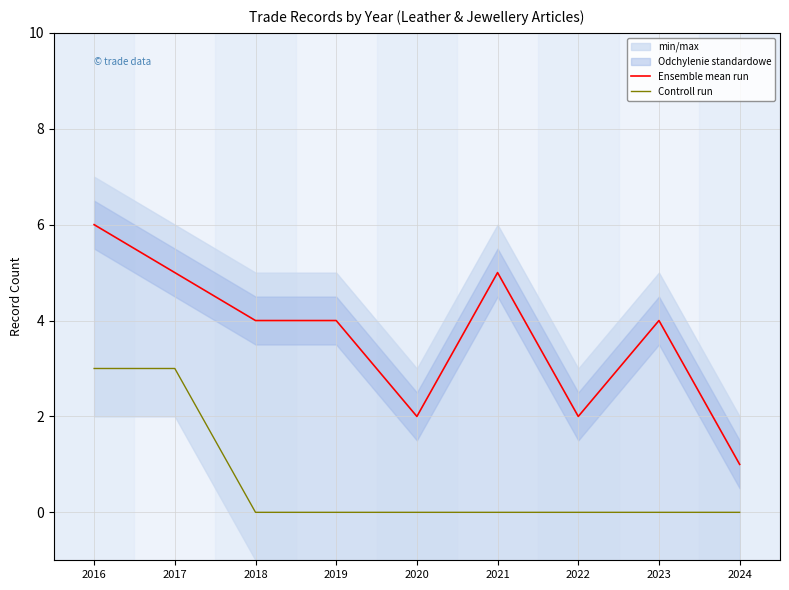

At how many categories does at least one series exceed 5?

1